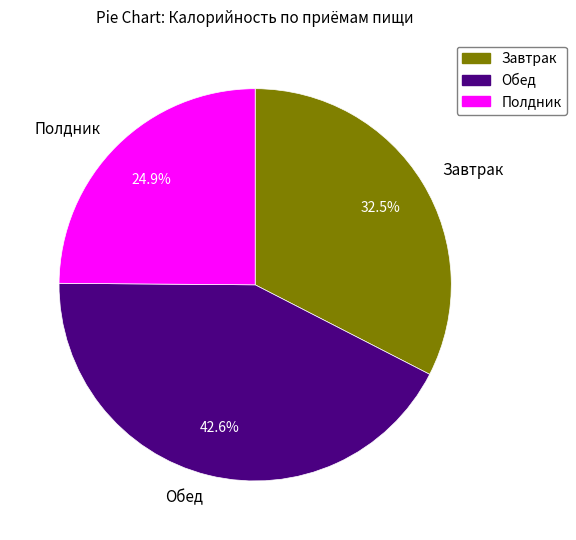

Does Завтрак represent more than half of the total?

No